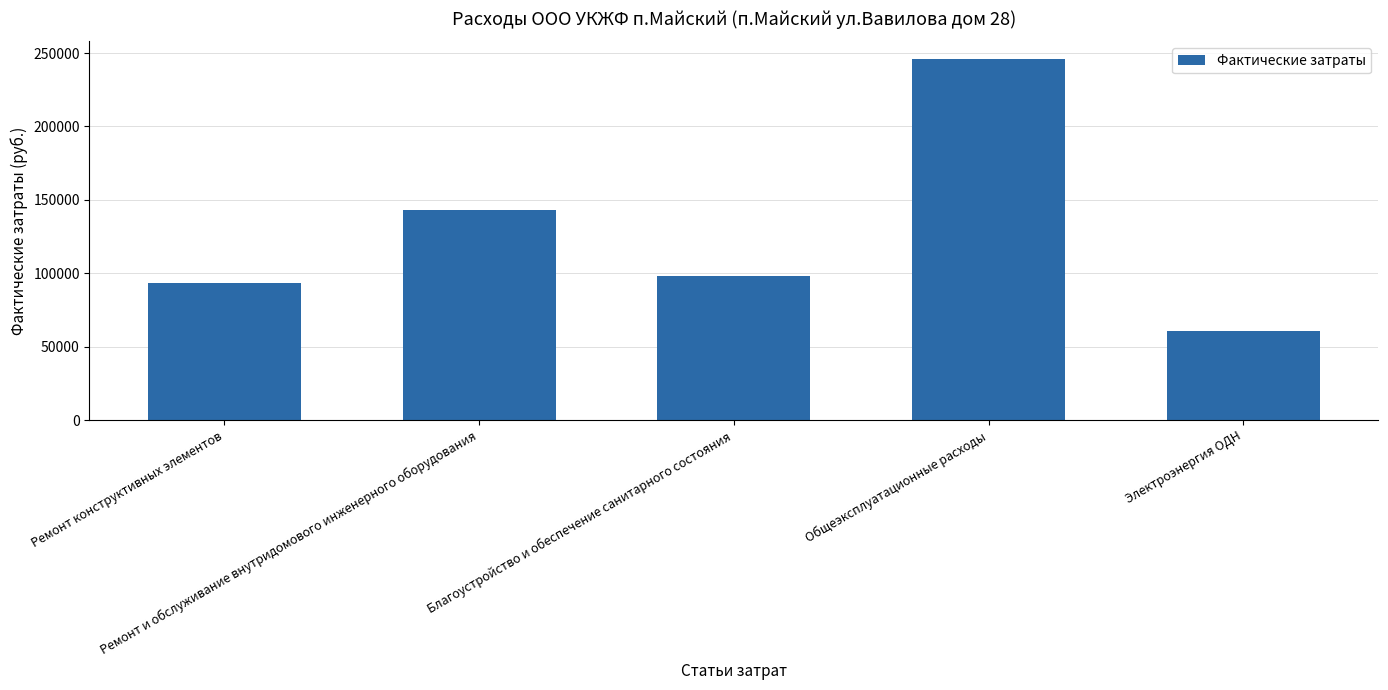

List the labels in order of value, largest first.

Общеэксплуатационные расходы, Ремонт и обслуживание внутридомового инженерного оборудования, Благоустройство и обеспечение санитарного состояния, Ремонт конструктивных элементов, Электроэнергия ОДН